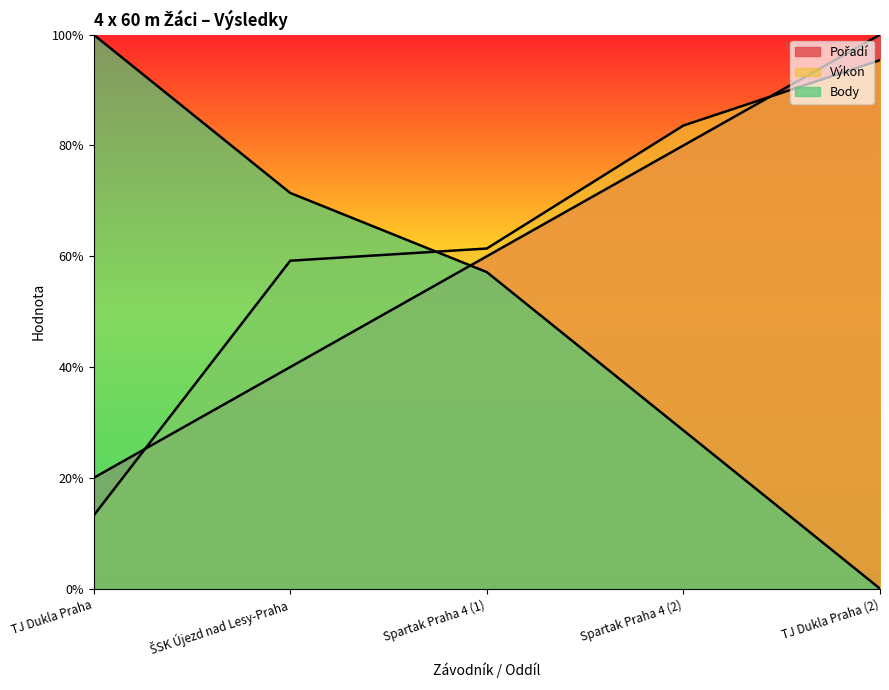

The value of Pořadí at Spartak Praha 4 (1) is 9.2. True or false?

False